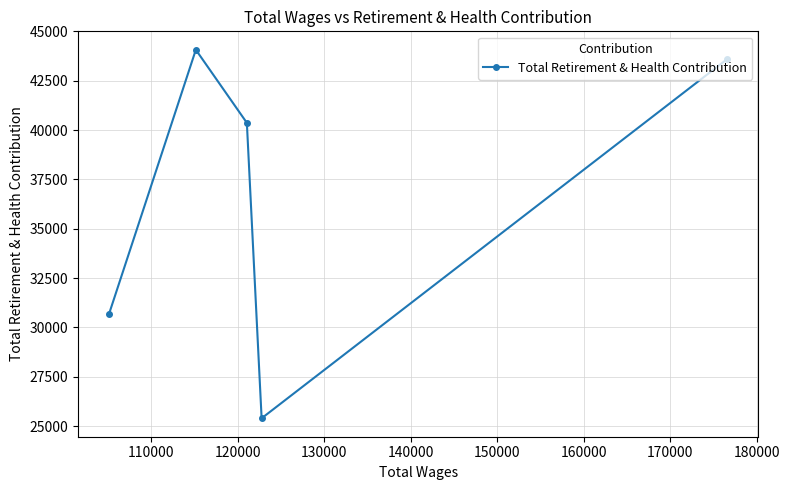

Does the chart have visible grid lines?

Yes